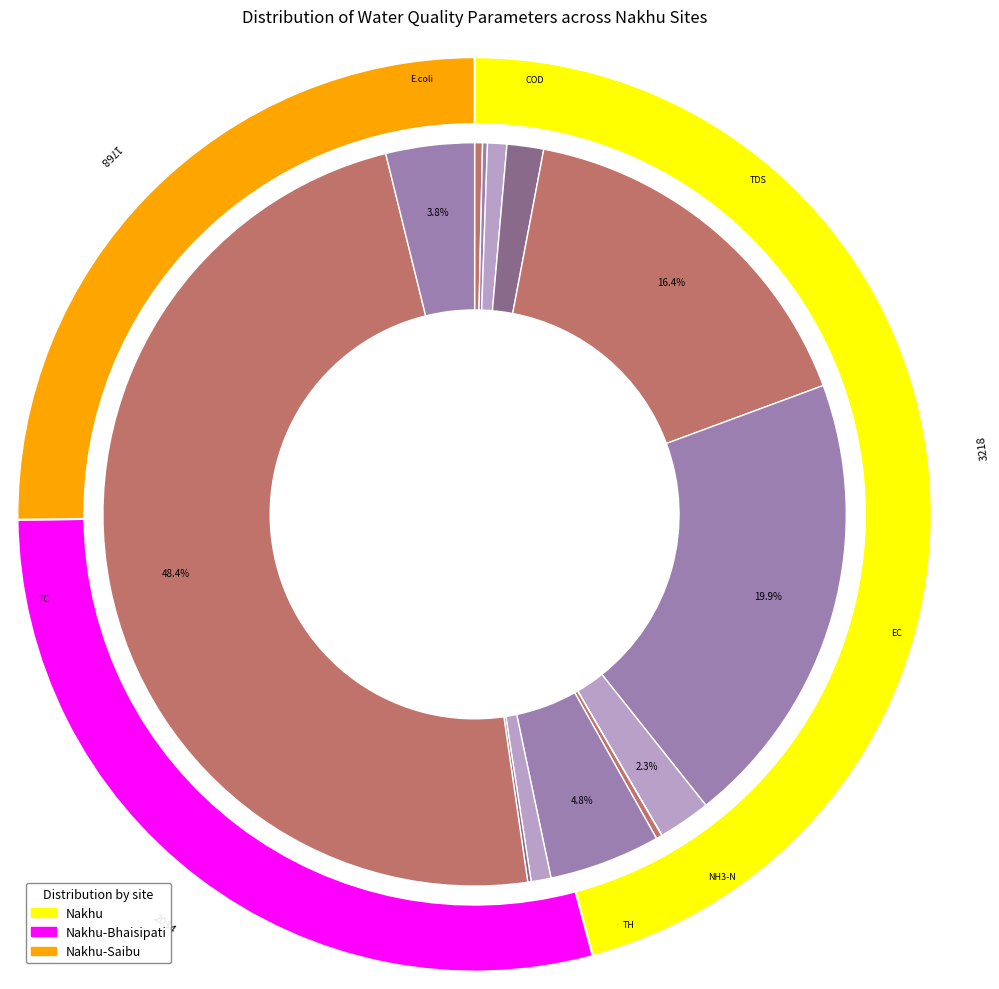

Is it true that Mg is 9% of the pie?

False